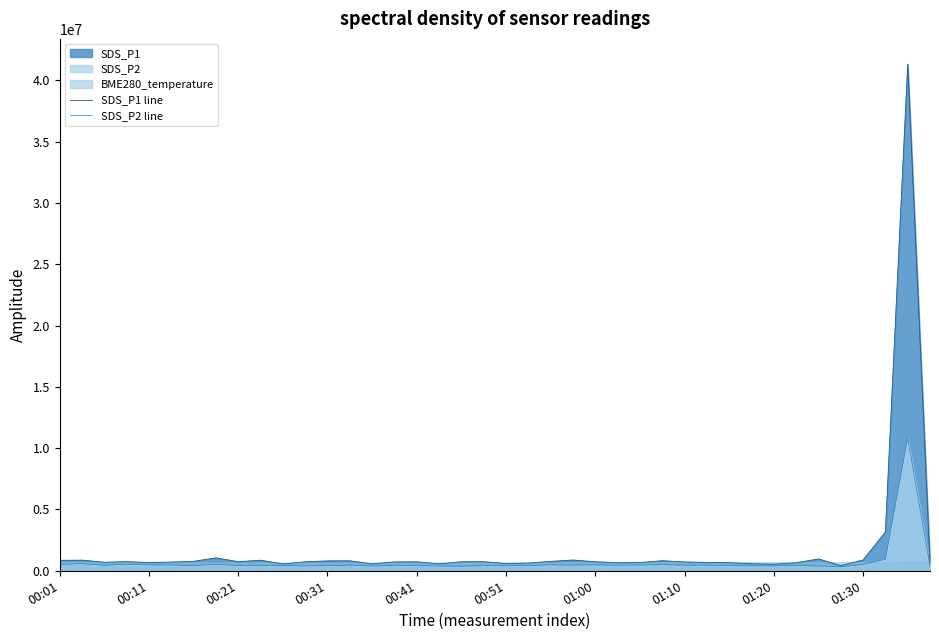

What is the highest value of the SDS_P2 line series?

10850000.0